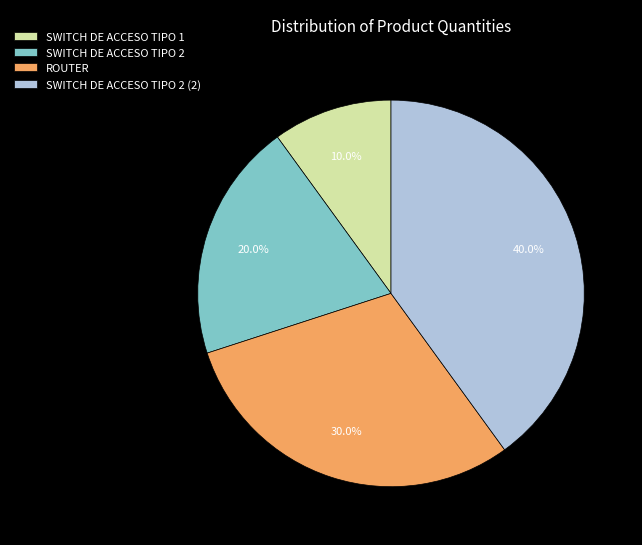

Is there any slice that represents more than half of the pie?

No